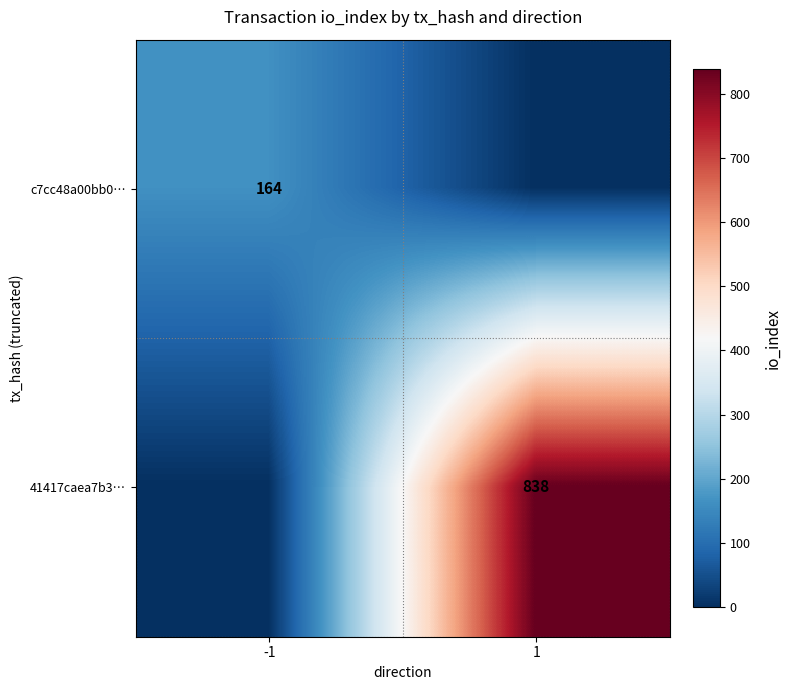

Is it true that c7cc48a00bb0… equals 84 at -1?

False